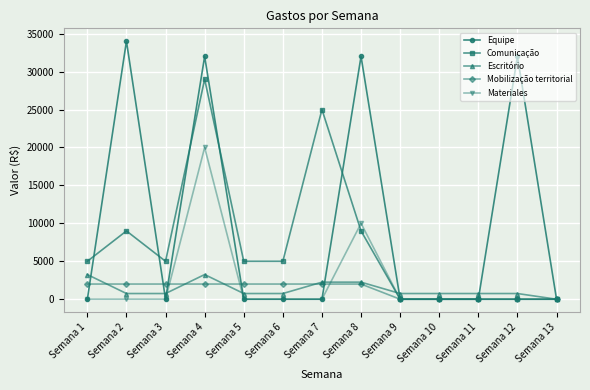

What are all the series names shown in the legend?

Equipe, Comunicação, Escritório, Mobilização territorial, Materiales